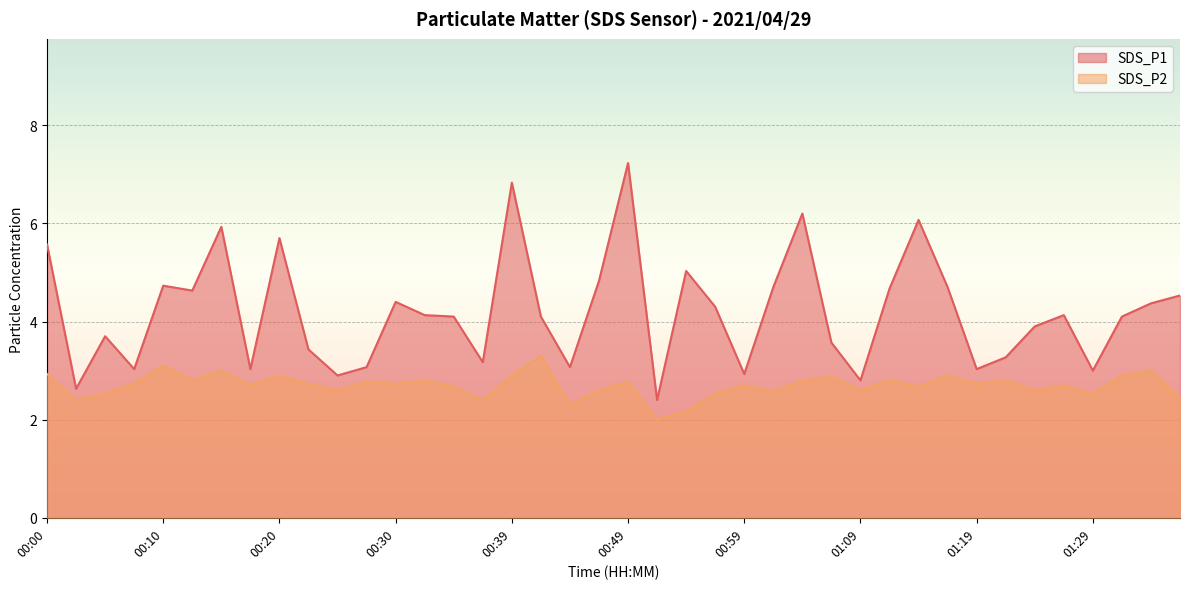

What is the difference between the maximum and minimum values in the SDS_P1 series?

4.8